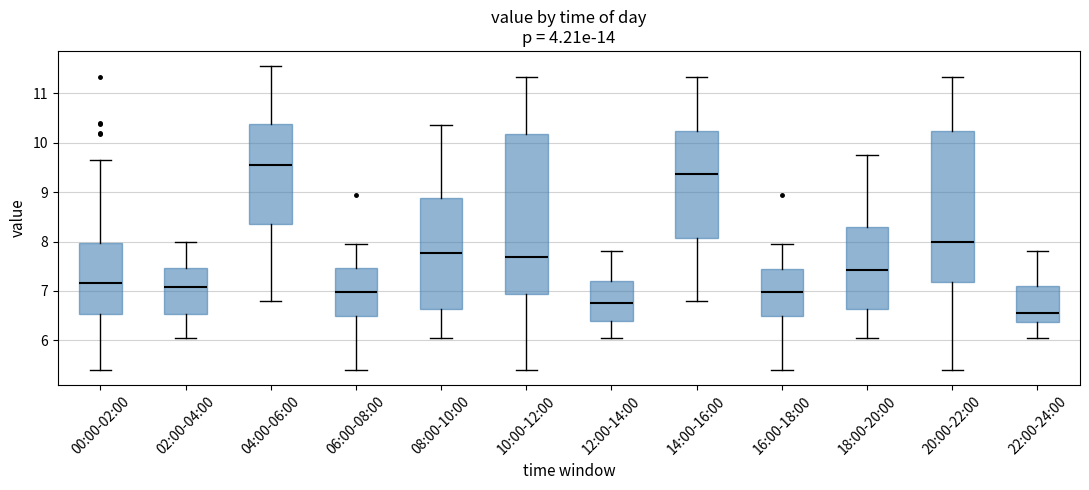

Which box is the tallest, from its lower edge to its upper edge?

10:00-12:00